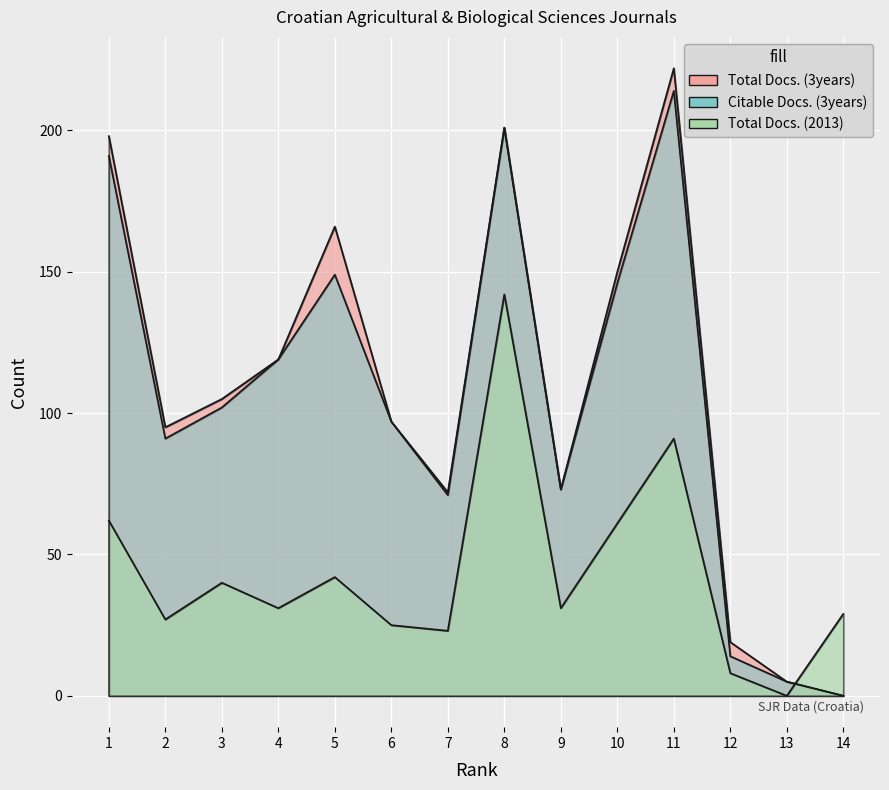

What is the value of the Total Docs. (3years) point at the 1st from the left?

198